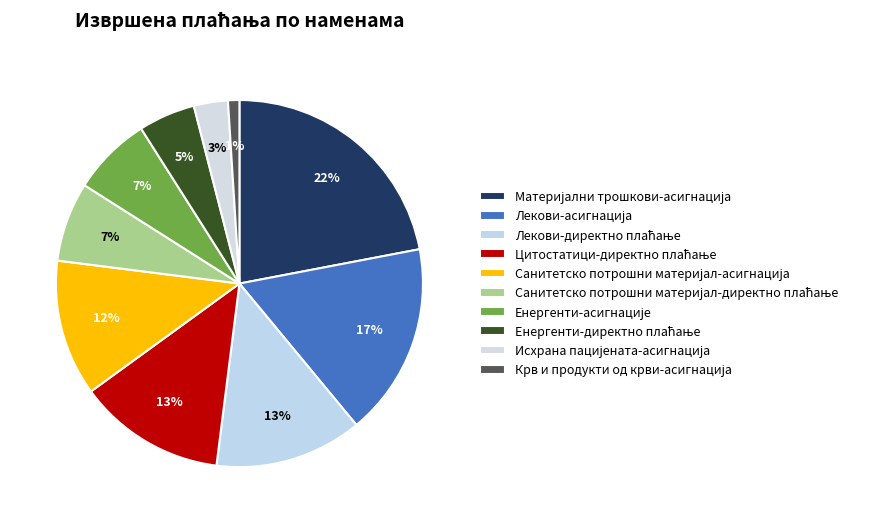

How many segments does this pie chart have?

10